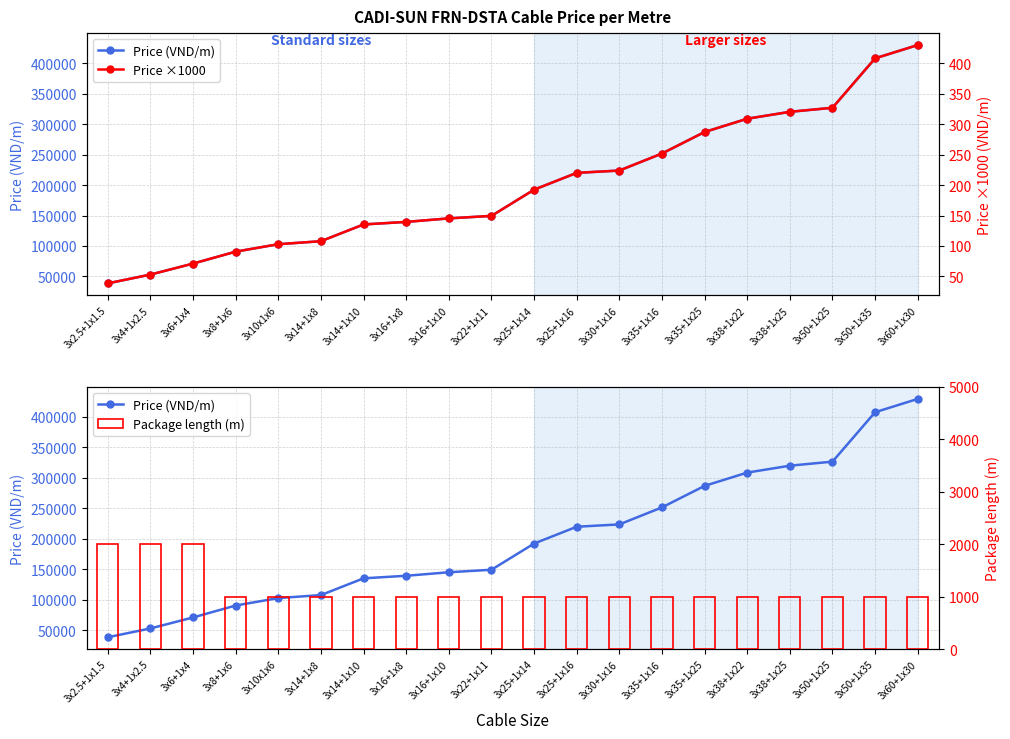

True or false: Package length (m) has a value of 1347.5 at 3x14+1x8.

False